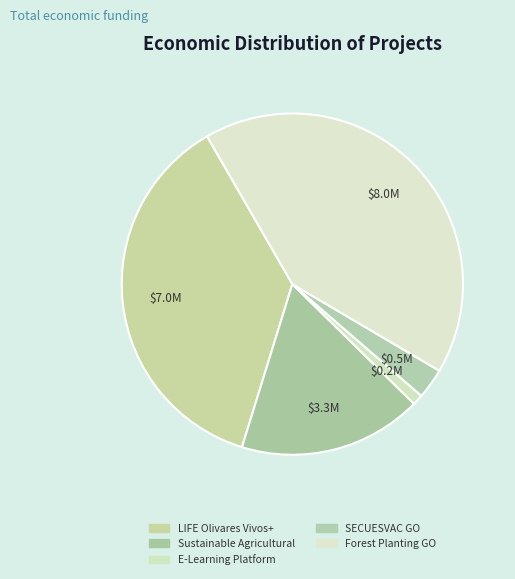

Is there a majority slice in this chart?

No